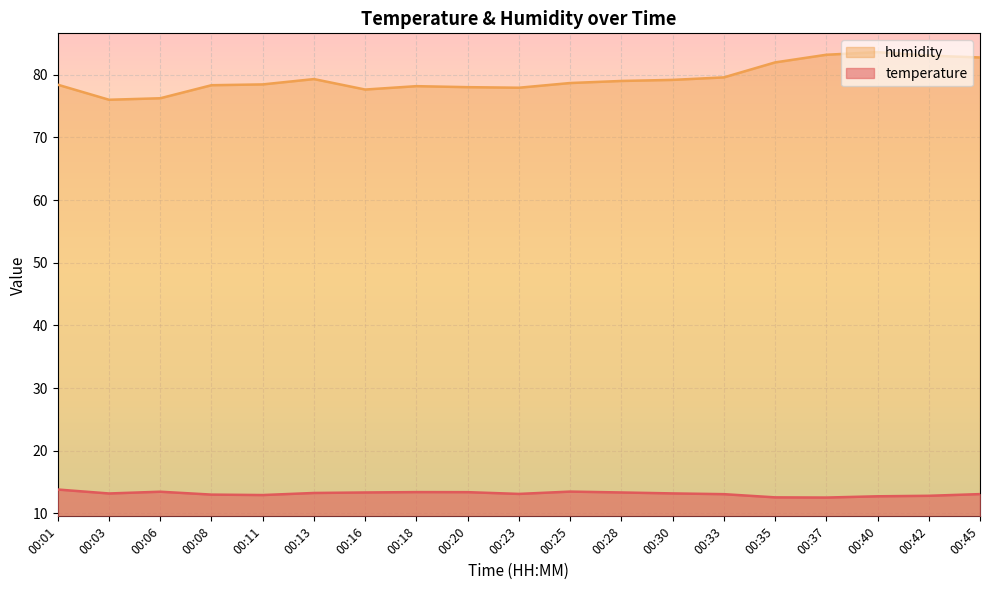

What is the sum of the temperature values at 00:35 and 00:37?

25.1